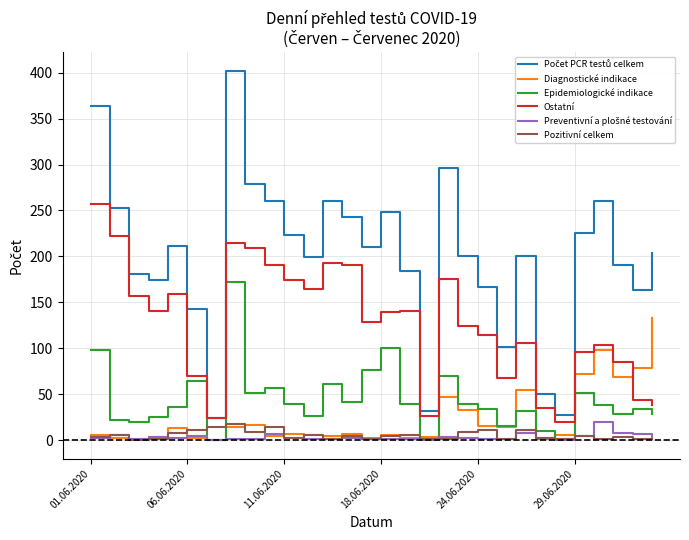

What is the greatest value displayed?

402